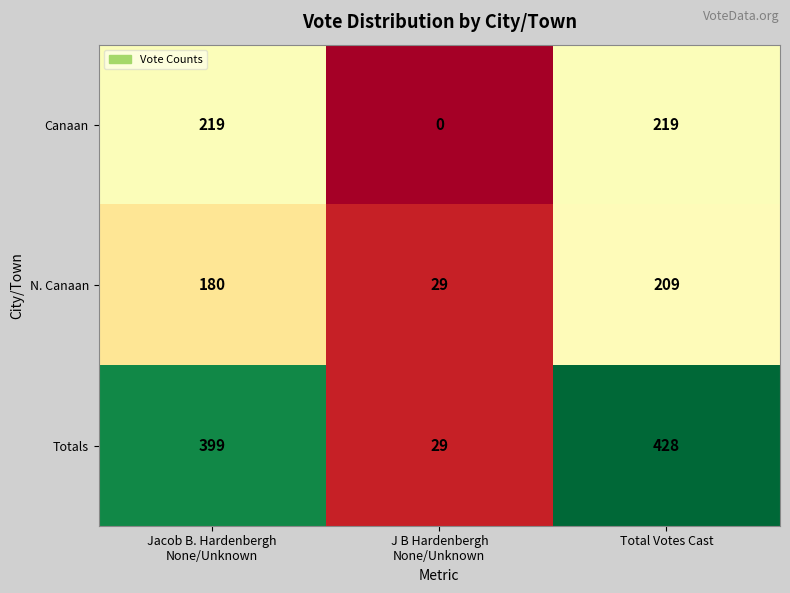

What is the average value of the Canaan series?

146